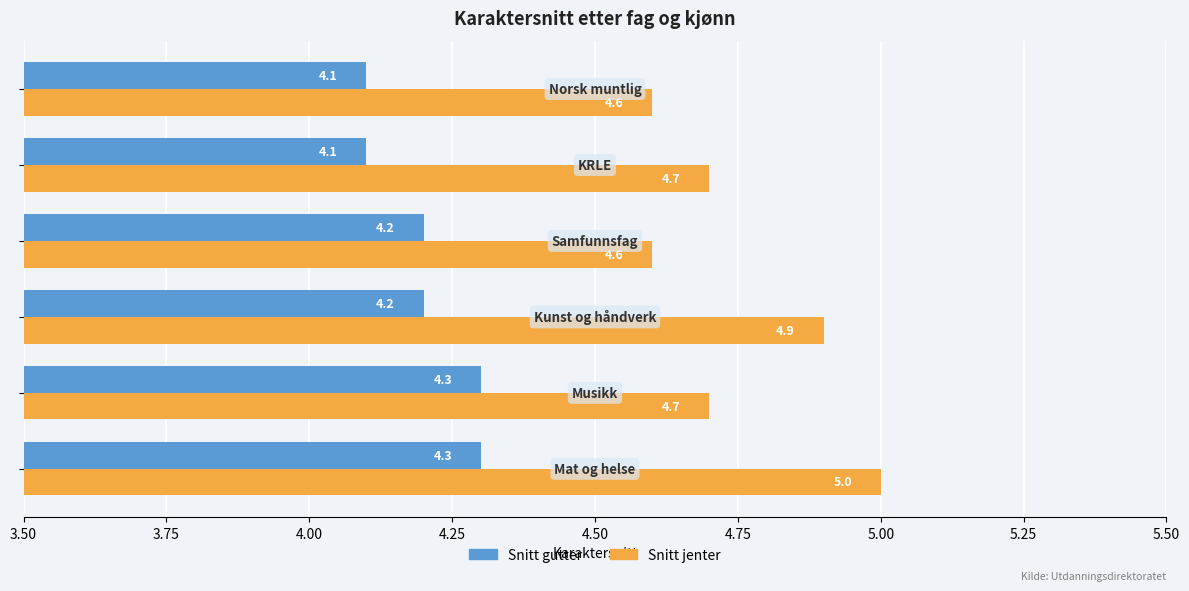

Rank the series by their average value, from lowest to highest.

Snitt gutter, Snitt jenter